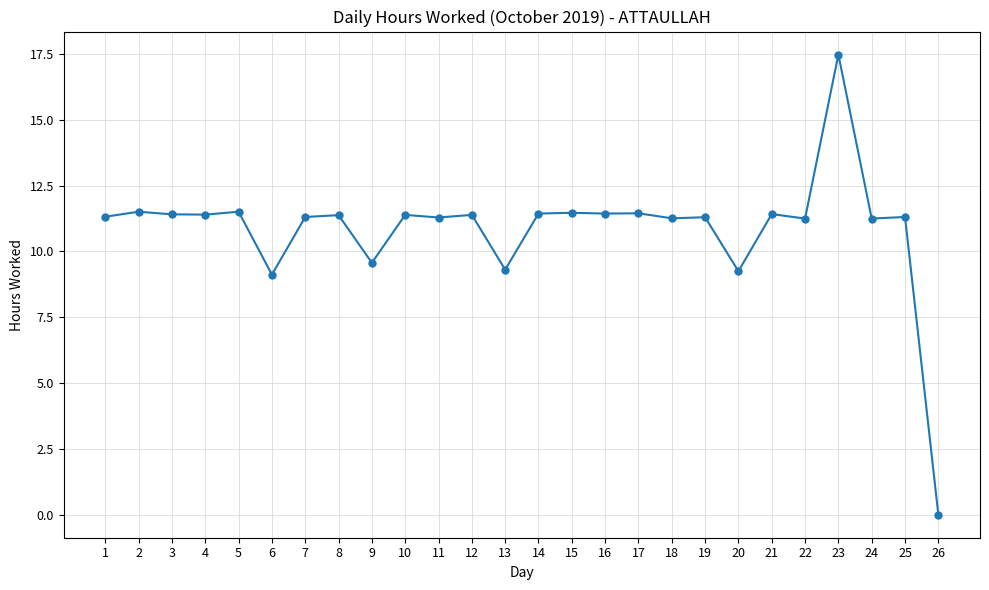

True or false: the data shows 5.5 at 10.

False